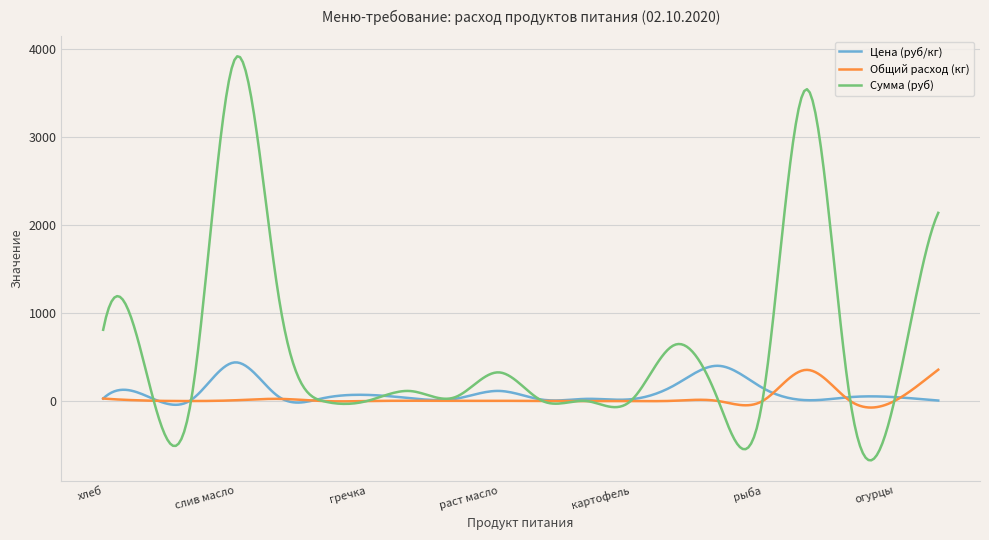

Which series has the largest range (max minus min)?

Сумма (руб)